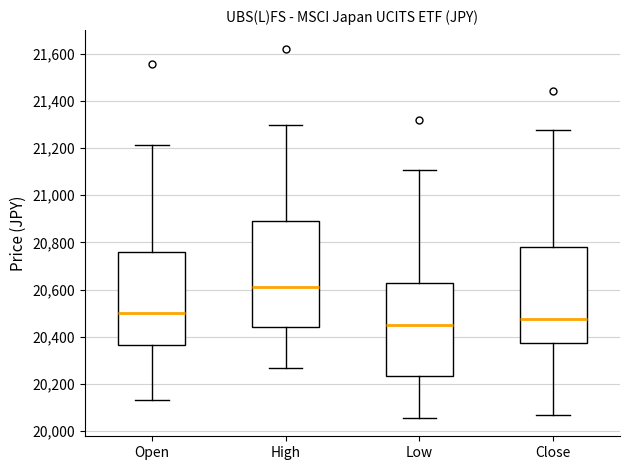

Where does the median line of the box for Close sit on the y-axis? The values are not printed on the chart, so give them approximately, as read against the axis.

20480